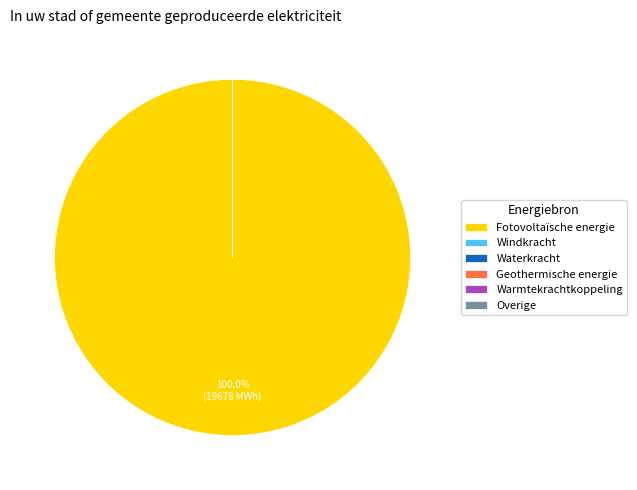

Does any single category account for the majority?

Yes